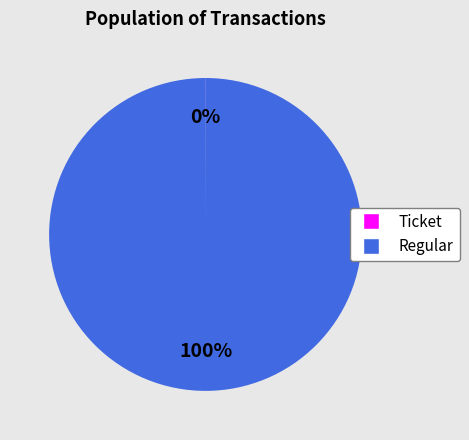

True or false: Regular accounts for 100% of the total.

True